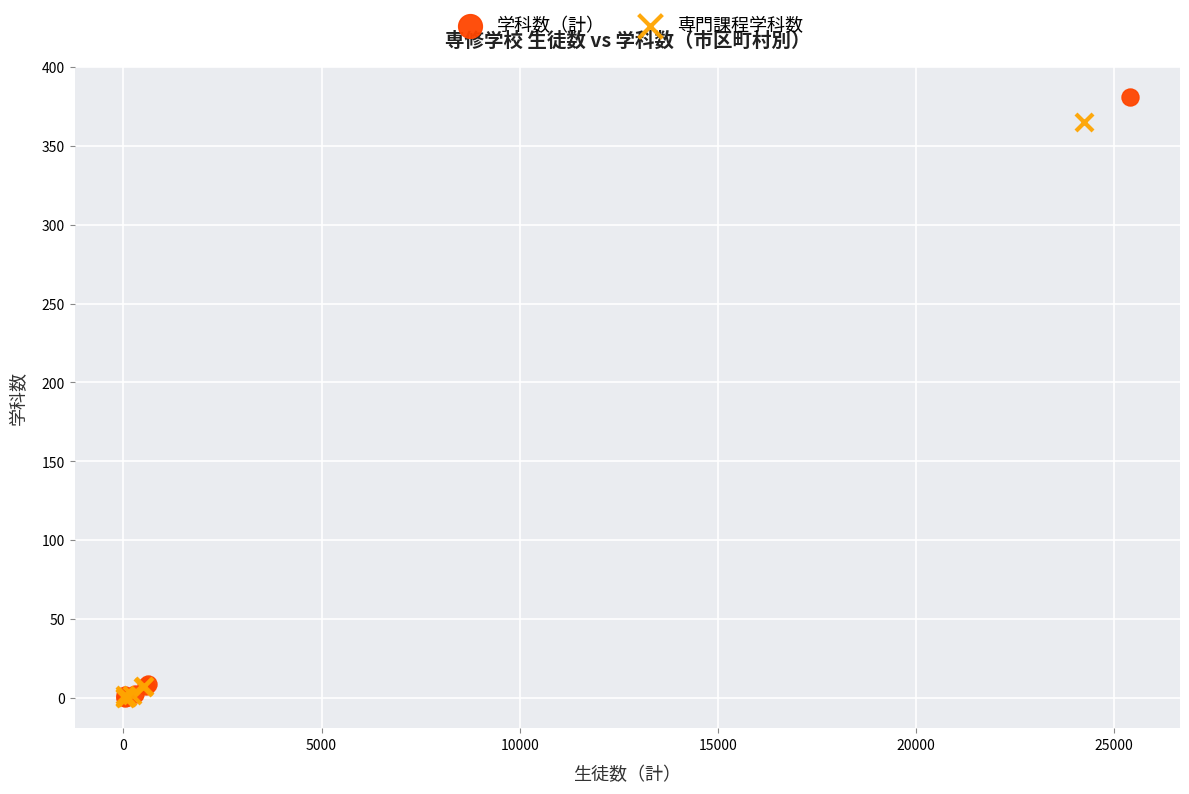

Which series reaches the maximum Y coordinate?

学科数（計）